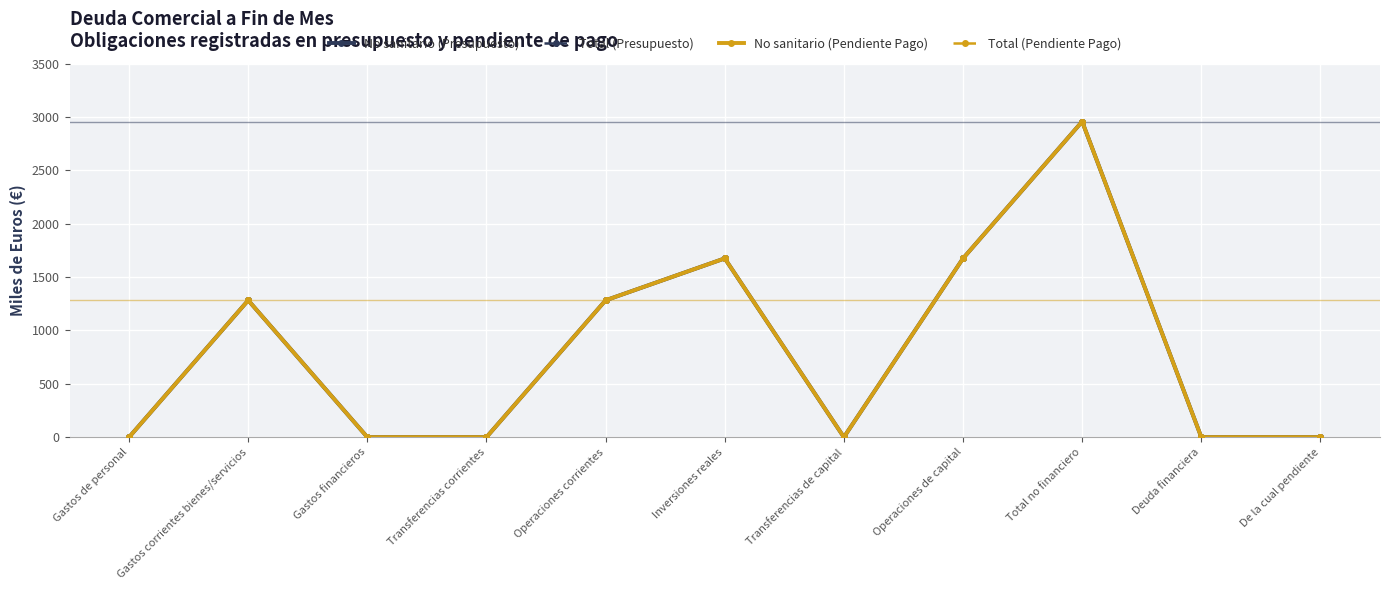

What is the difference between the maximum and minimum values in the No sanitario (Presupuesto) series?

2957.7